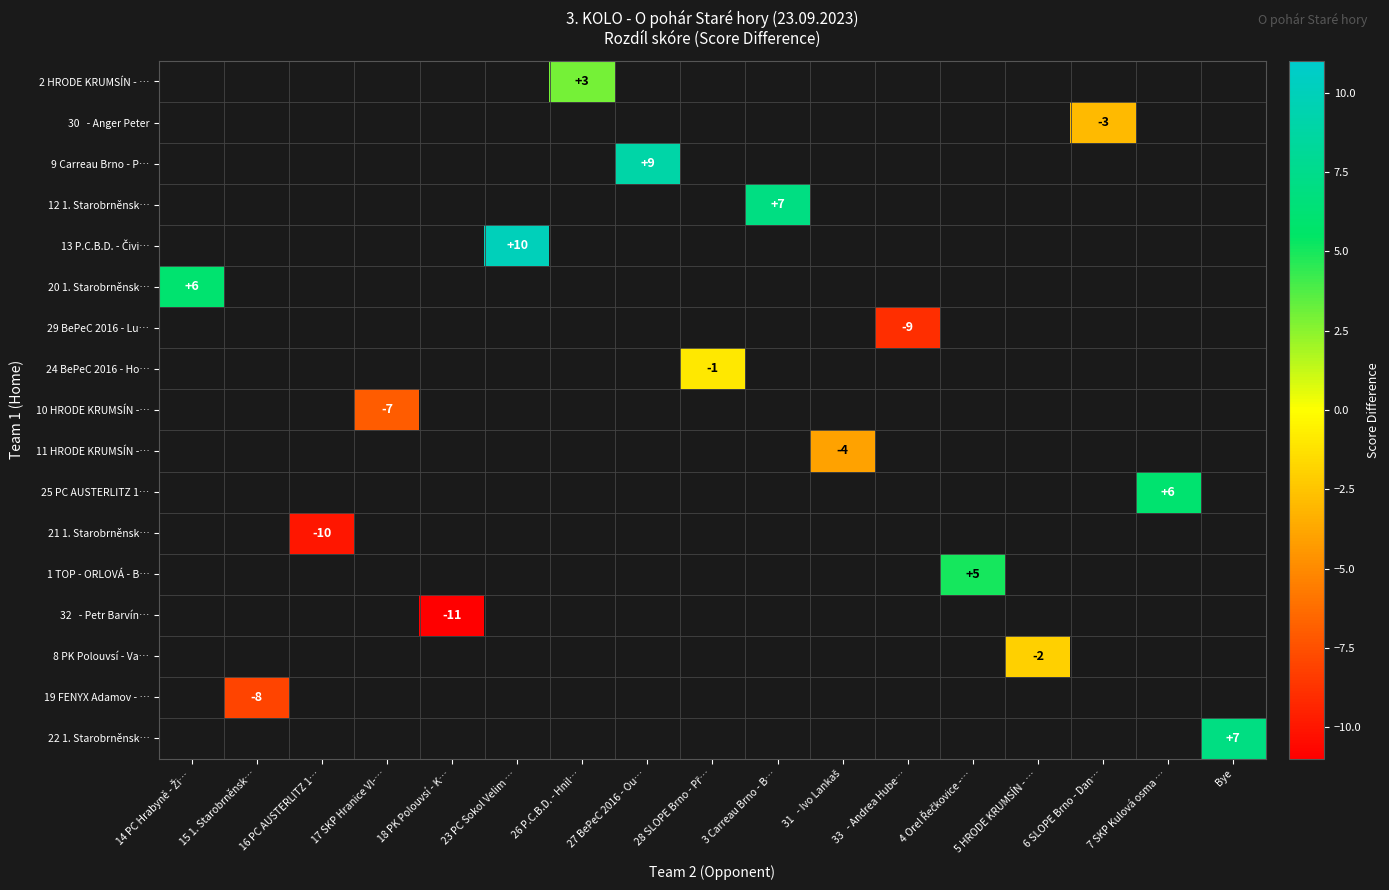

What is the maximum value shown in the chart?

10.0